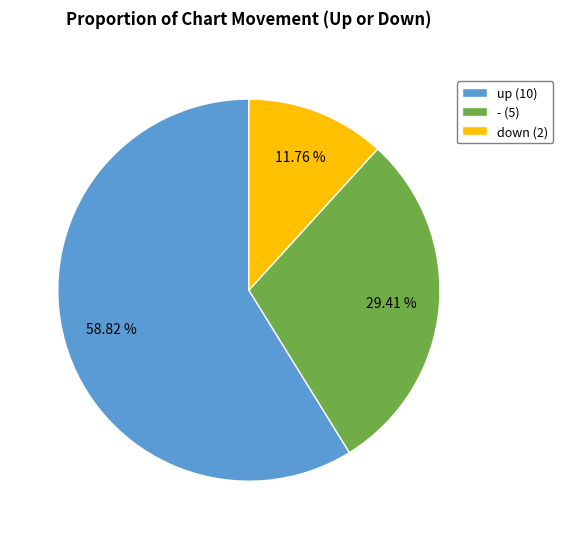

What percentage is NOT represented by down?

88.2%